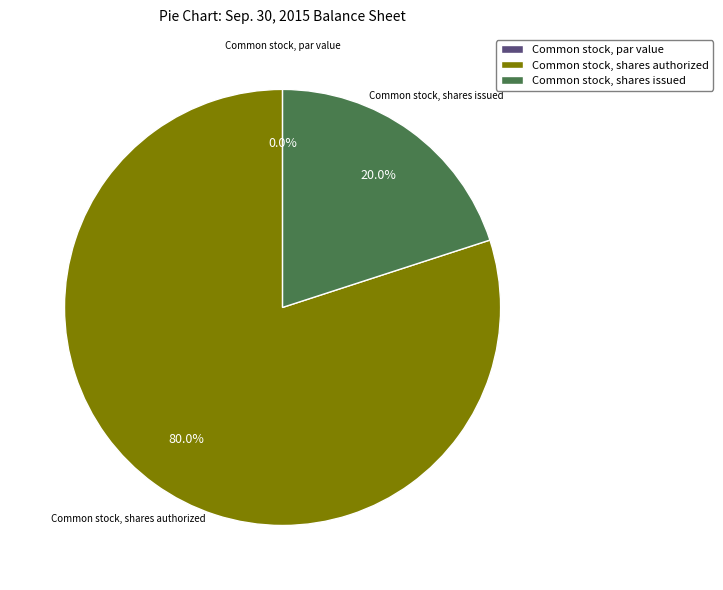

Count the number of slices in the pie.

3